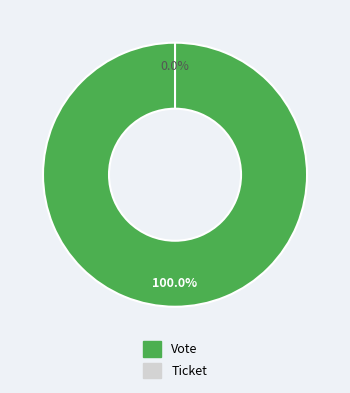

What is the largest slice in the pie chart?

Vote